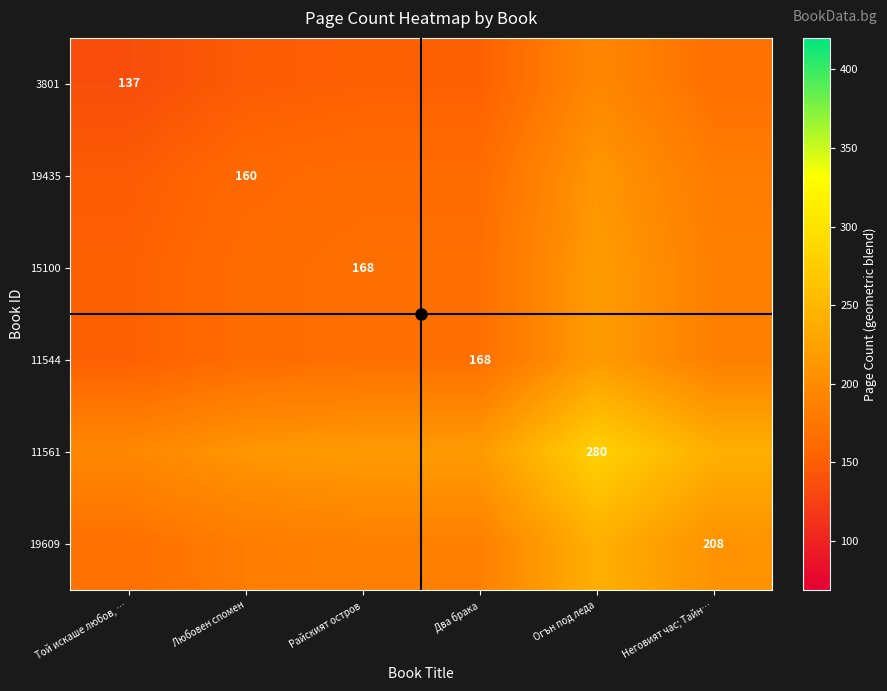

How many values in the 19435 series are below 163?

2